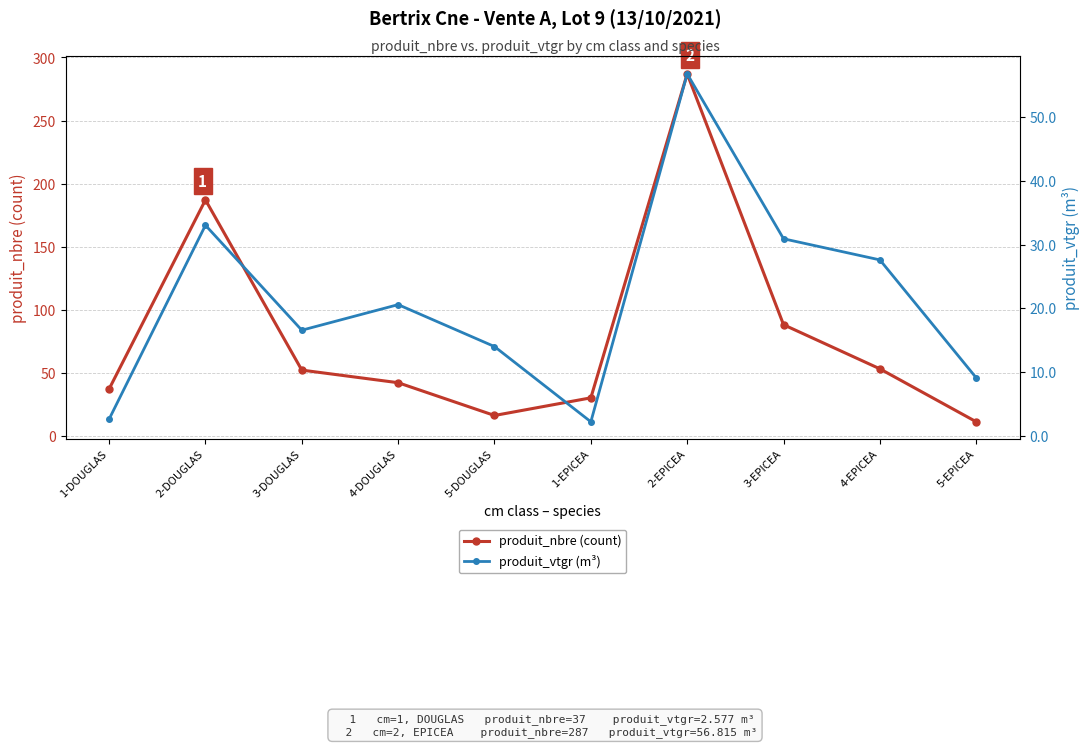

In produit_nbre (count), how many points are lower than both neighbors (excluding endpoints)?

1